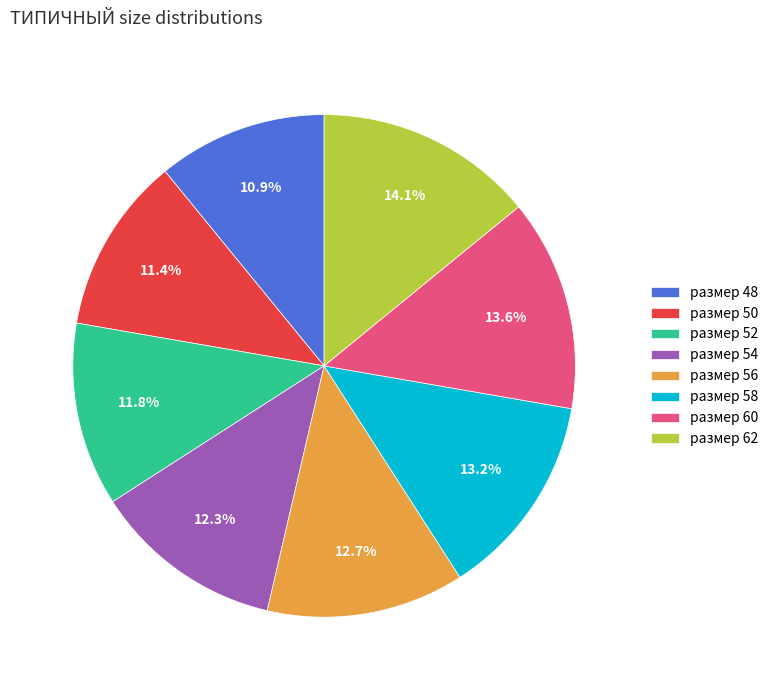

To the nearest percent, what is the difference between the largest and smallest slice percentages?

3%